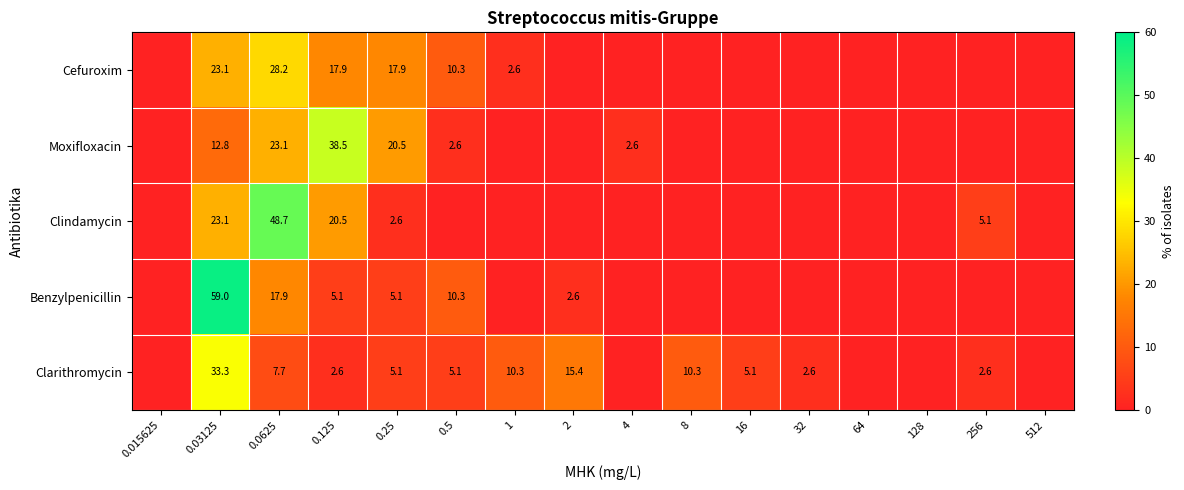

Is it true that Clarithromycin equals 2.6 at 32?

True